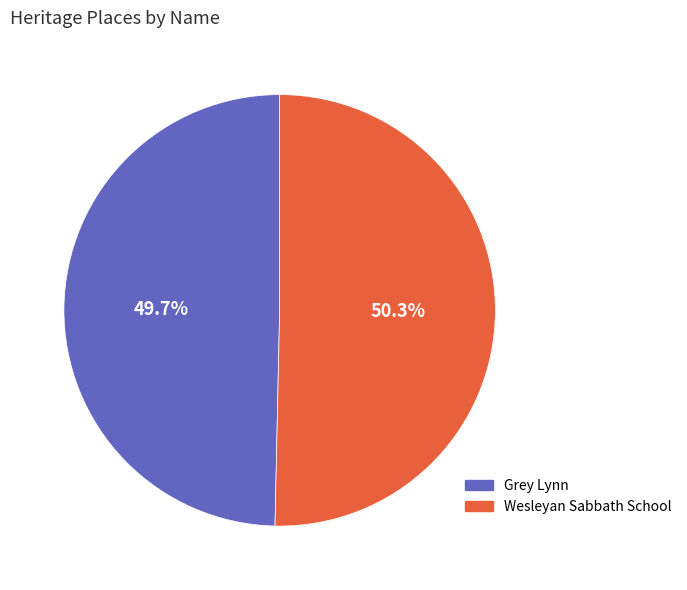

What is the largest slice in the pie chart?

Wesleyan Sabbath School